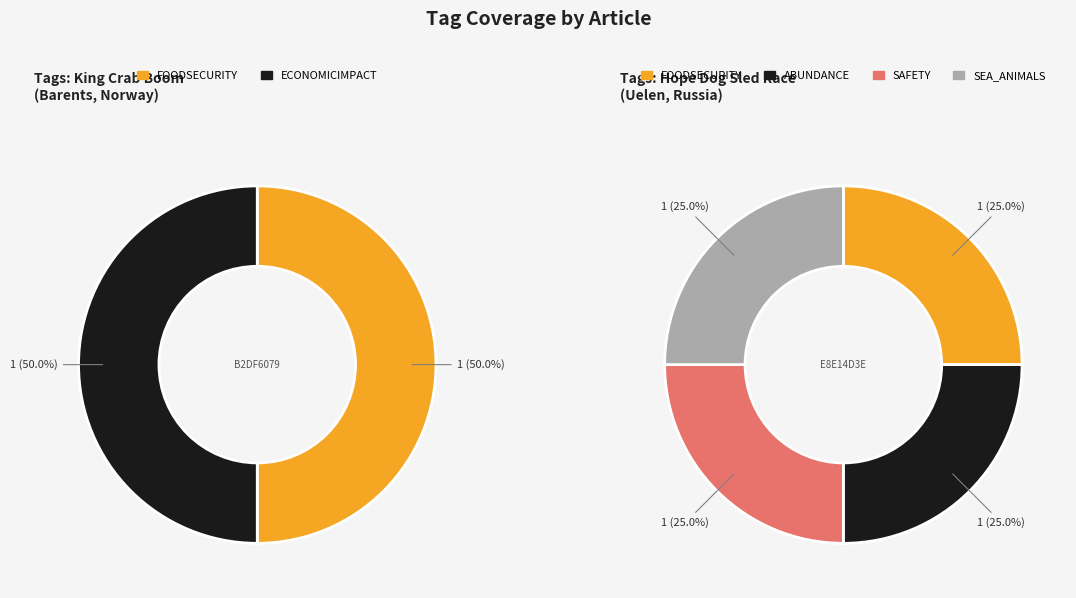

Which series has the largest range (max minus min)?

ECONOMICIMPACT